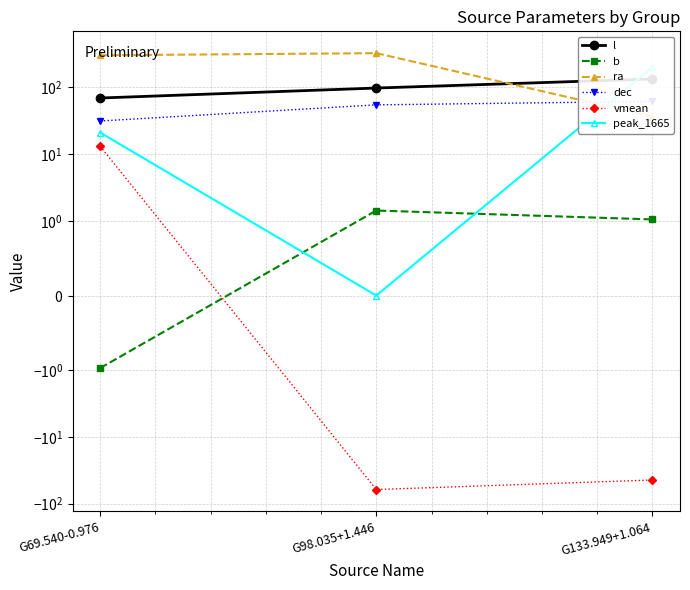

At which category is the sum across all series the highest?

G69.540-0.976